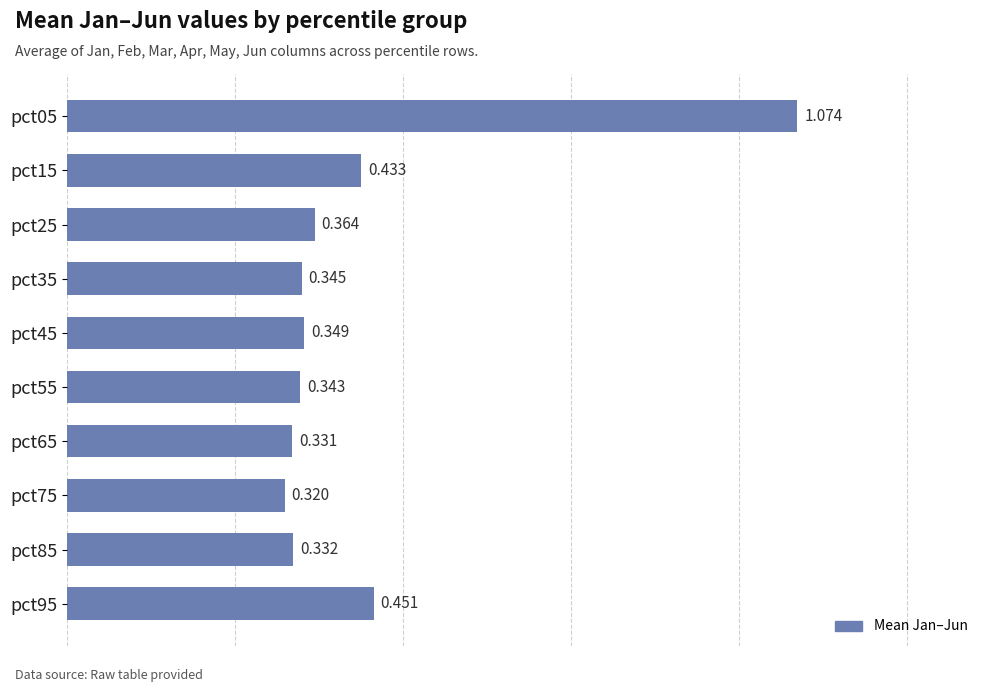

What is the difference between the second highest and minimum values?

0.1